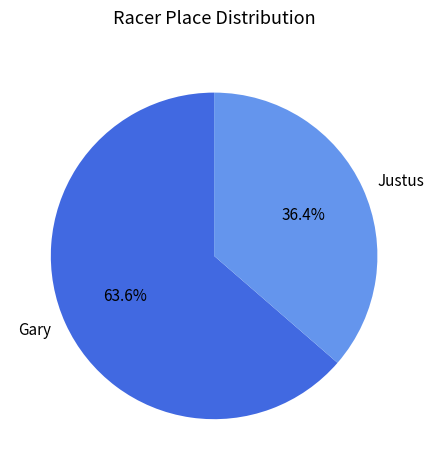

To the nearest percent, what is the difference between the largest and smallest slice percentages?

27%